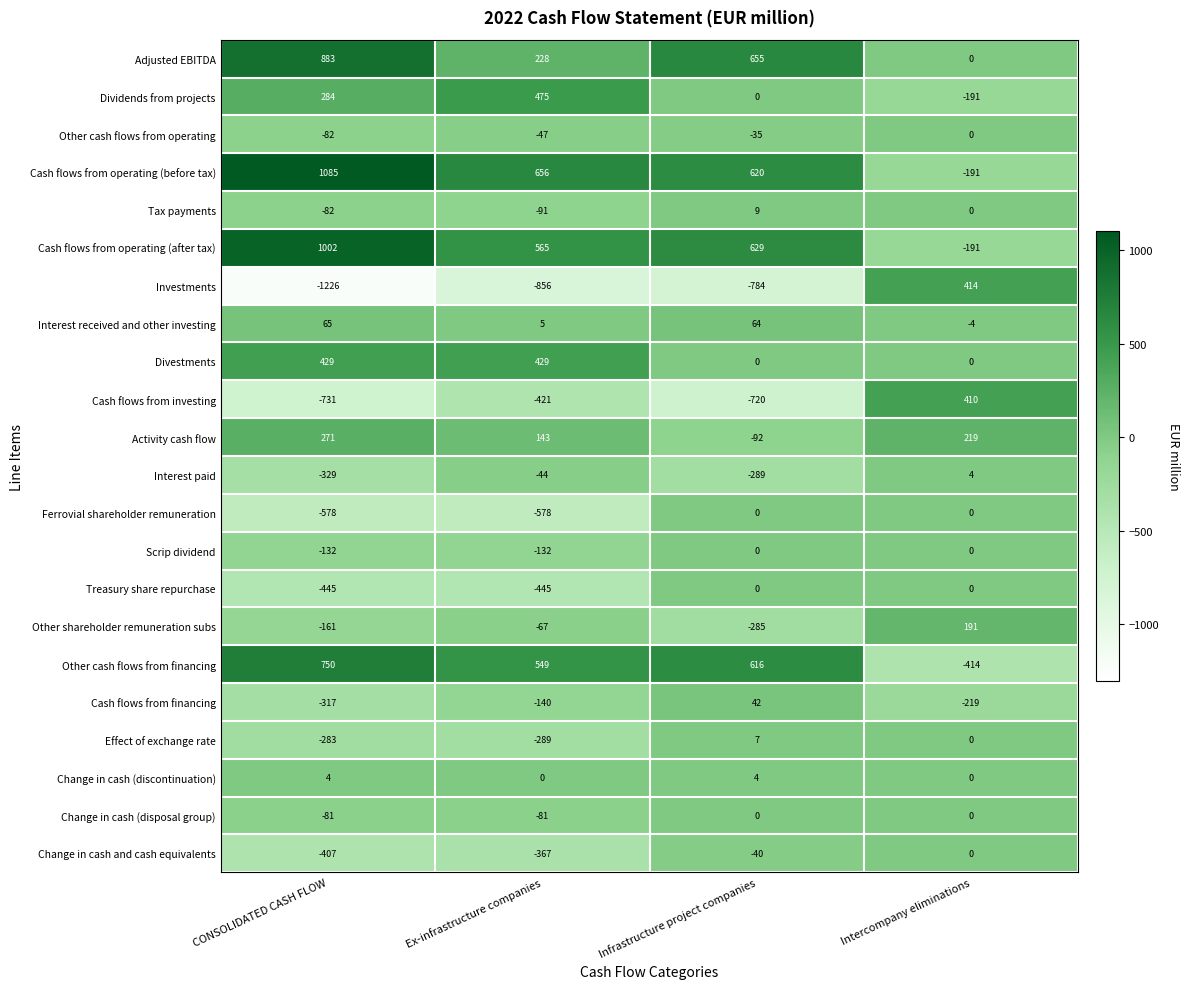

The value of Treasury share repurchase at Ex-infrastructure companies is -445. True or false?

True